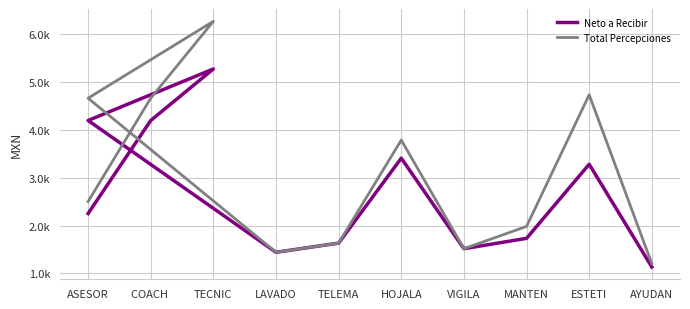

At which category is the sum across all series the highest?

TECNIC